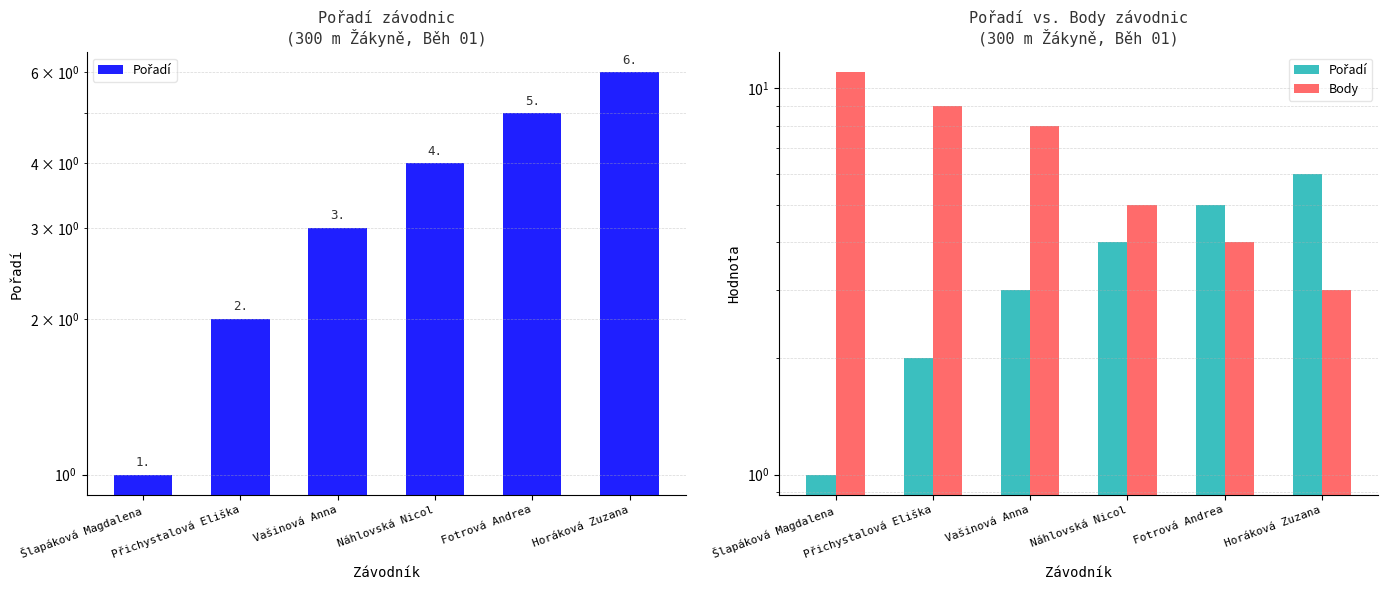

At which category is the sum across all series the highest?

Šlapáková Magdalena